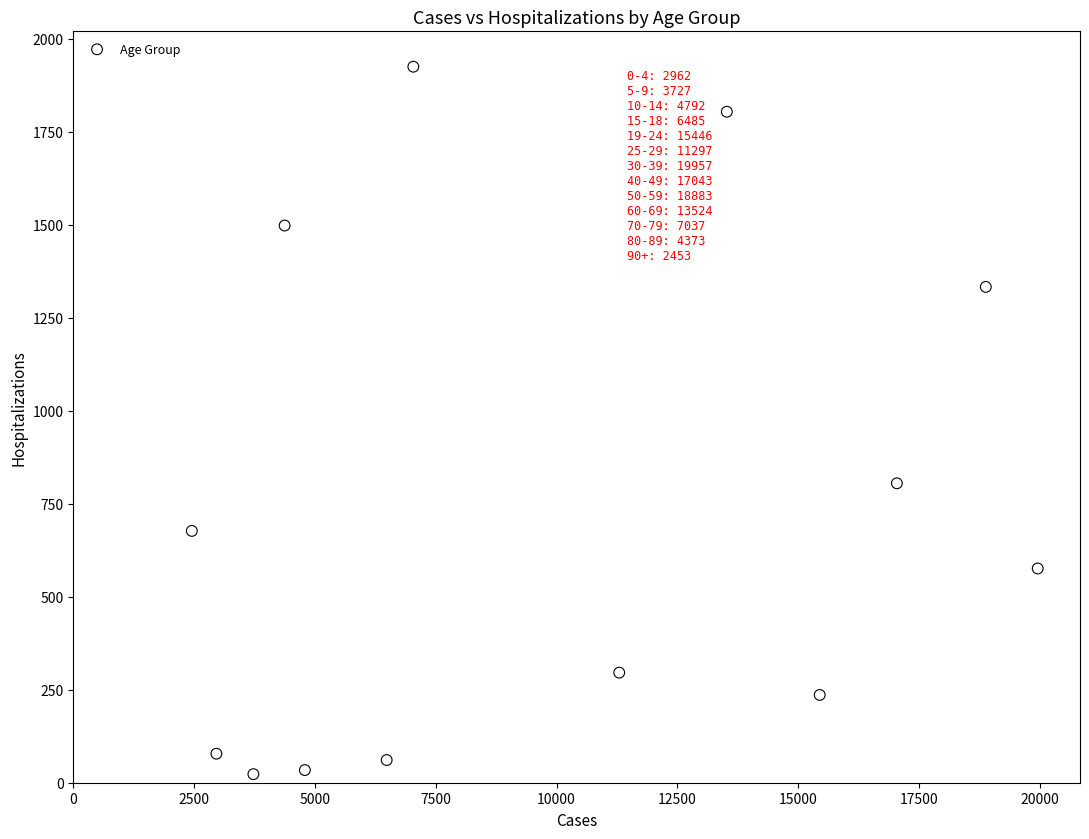

What Y value in the scatter plot is closest to 974?

805